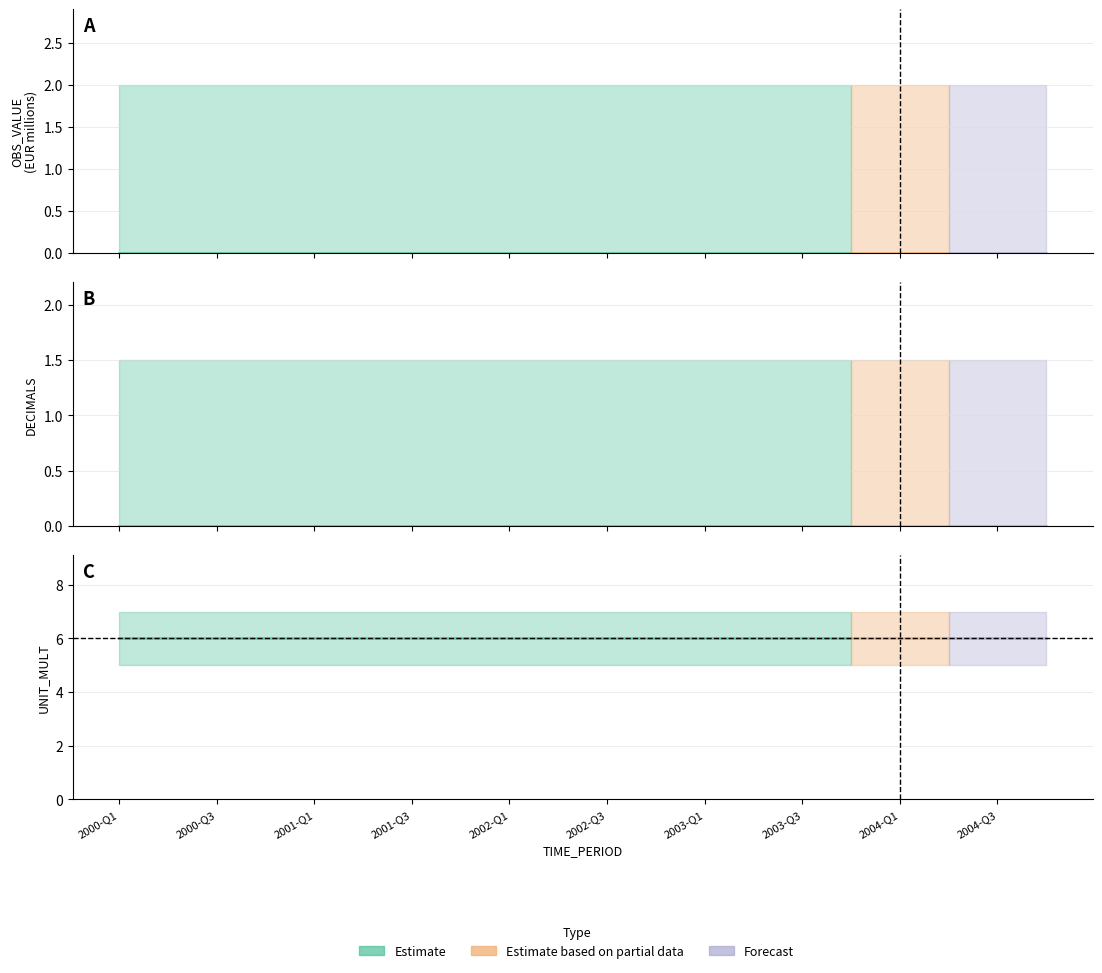

Which has a higher value, 2001-Q3 or 2003-Q3?

2001-Q3